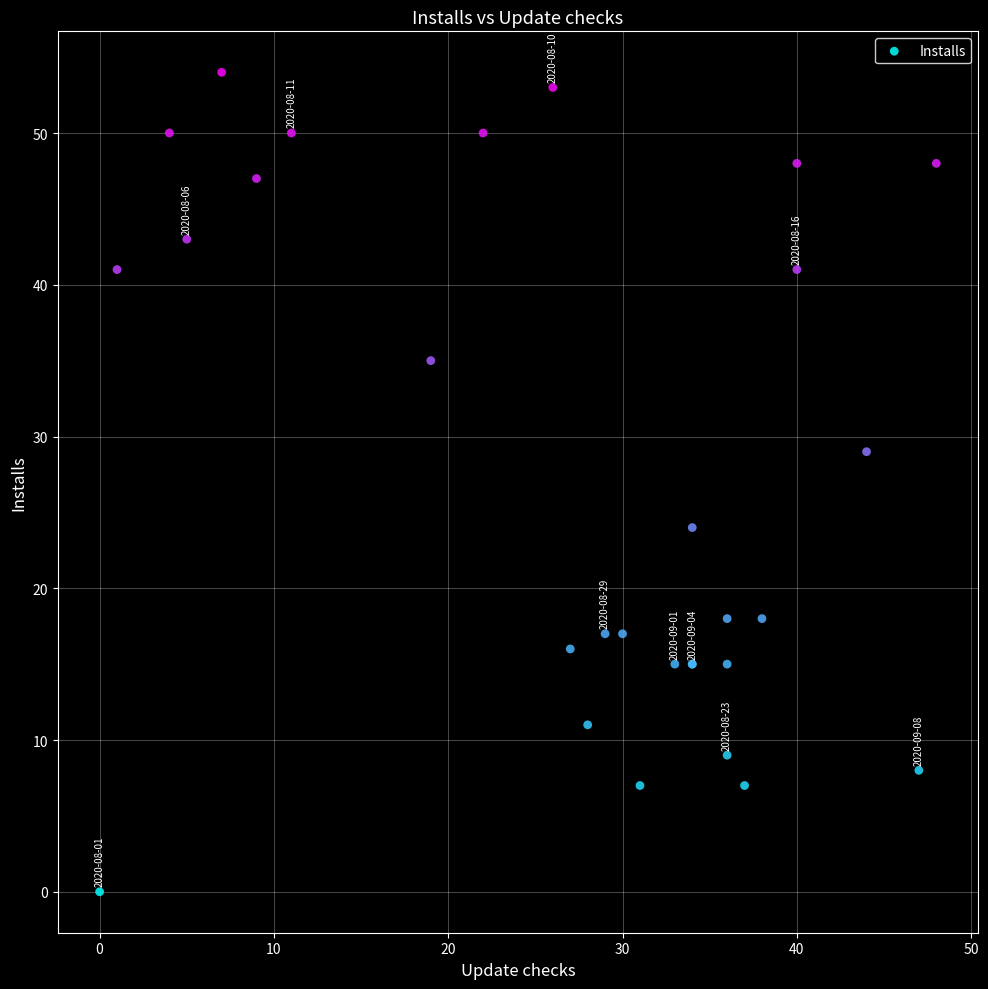

What Y value in the scatter plot is closest to 27?

29